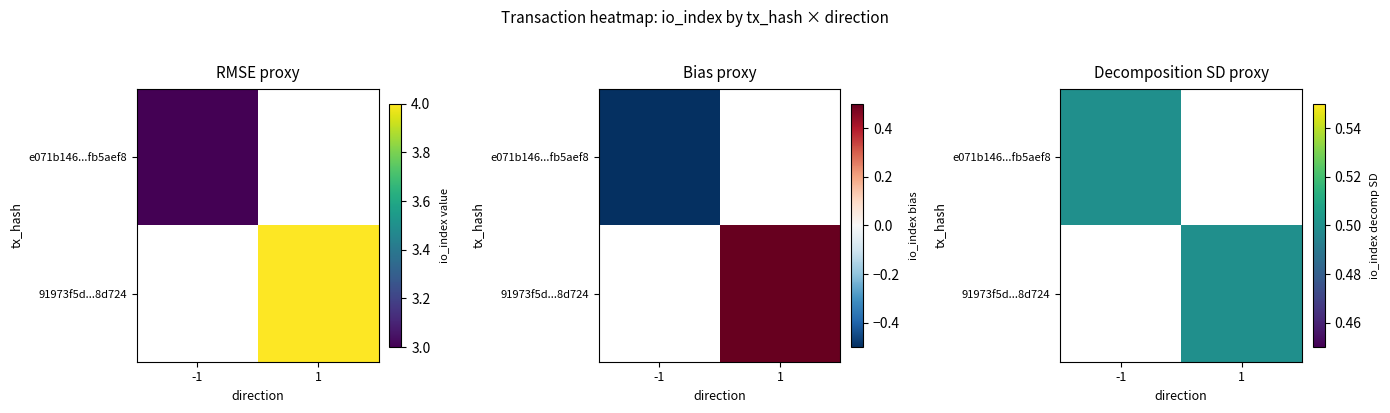

True or false: 91973f5deef45a09fb62d6fa19376d843e8d724 has a value of 1 at 1.

False